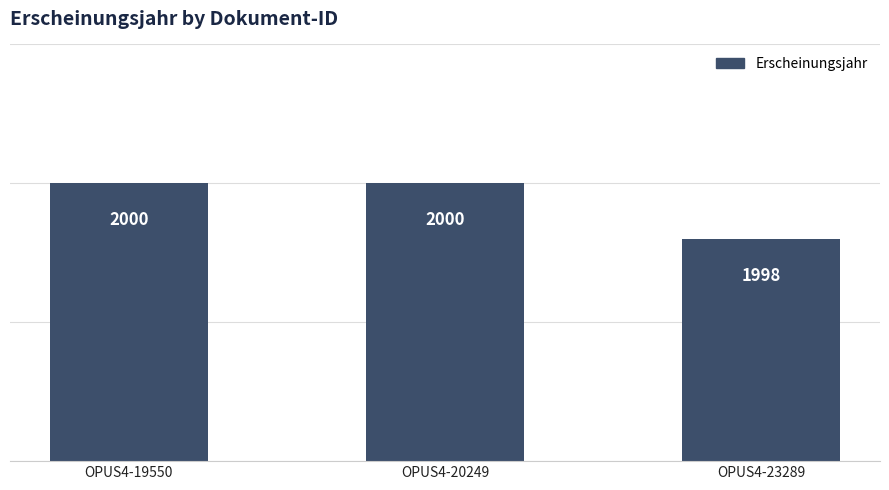

Is it true that the value at OPUS4-19550 is 2000?

True